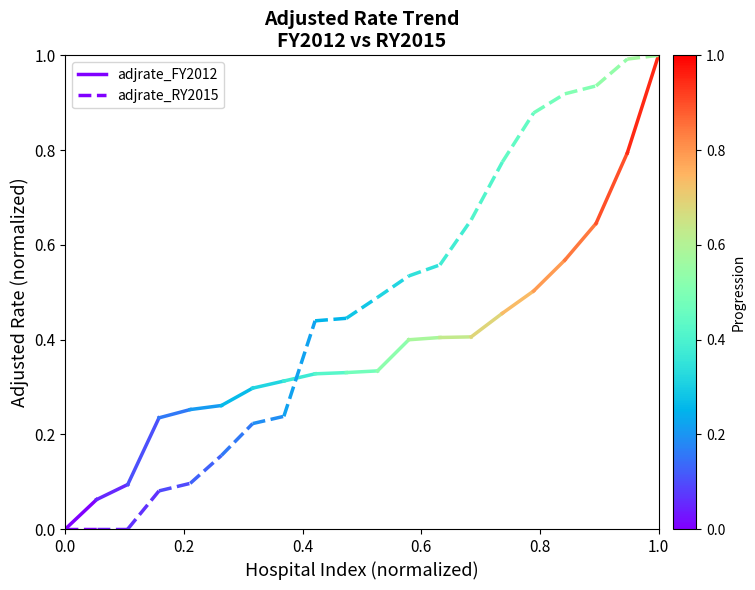

How many lines are shown in the chart?

2